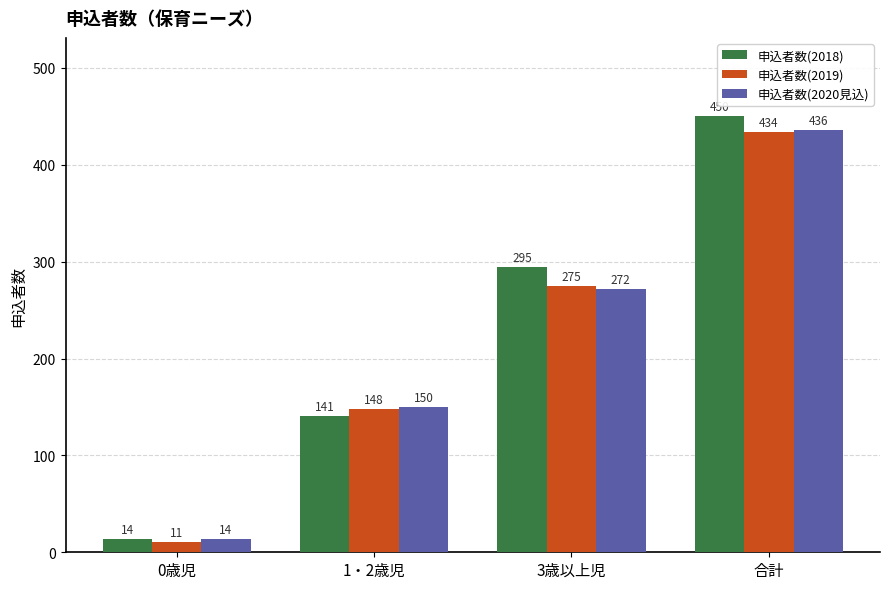

What is the value of the 申込者数(2019) bar at the 3rd from the left?

275